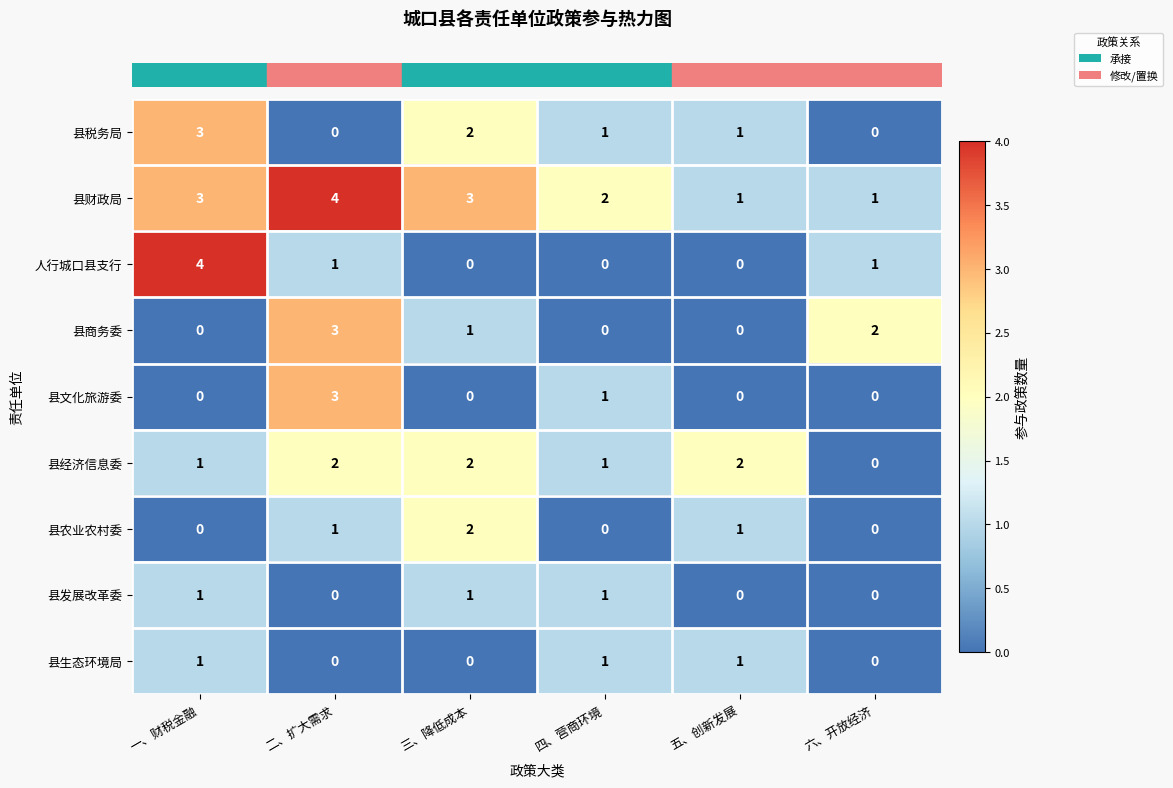

At which category is the sum across all series the highest?

二、扩大需求